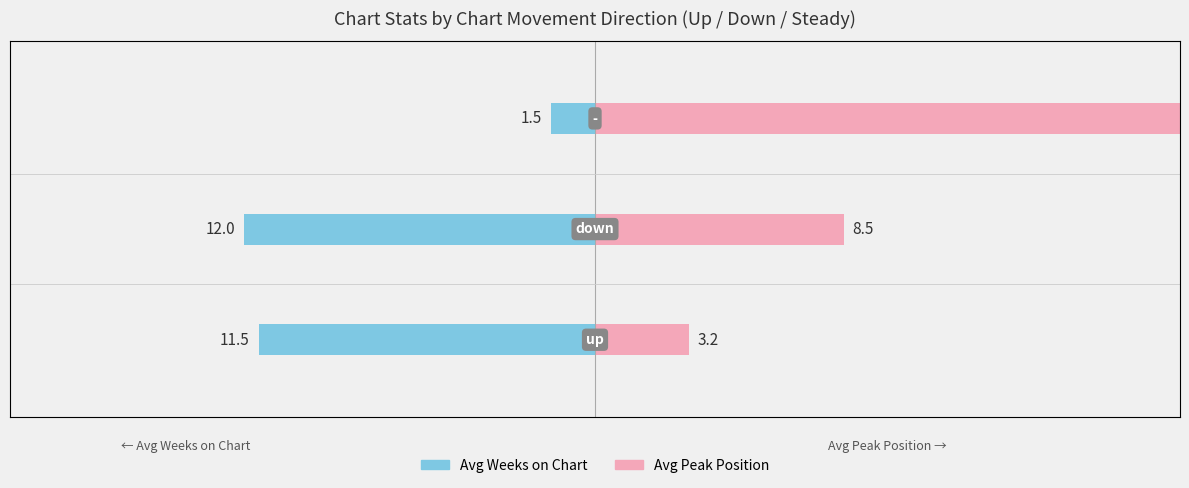

What value does the Avg Peak Position series have at 2?

23.4